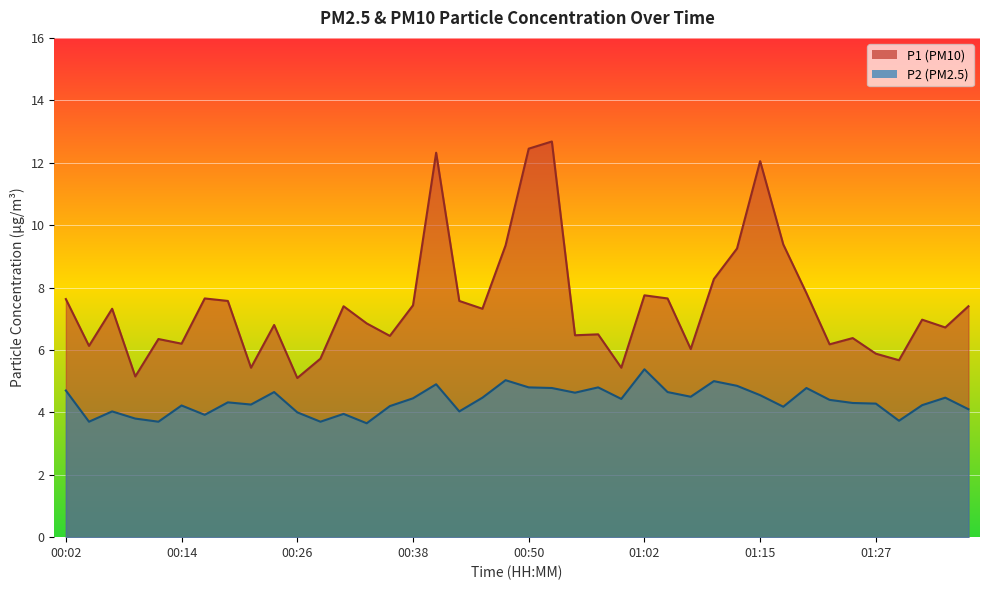

Which series has the largest total across all categories?

P1